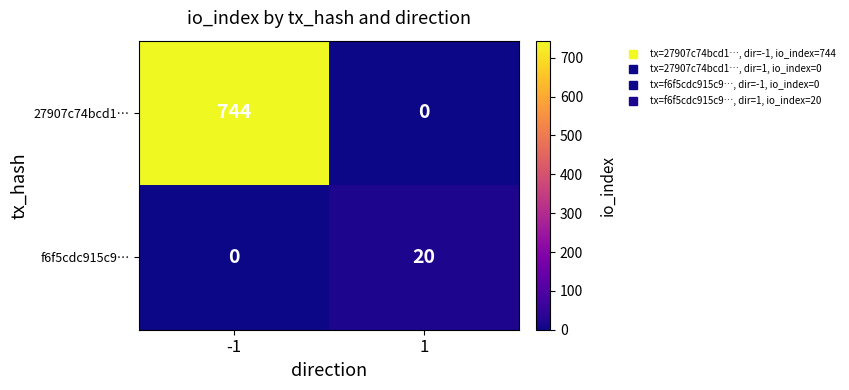

Which series has the largest total across all categories?

27907c74bcd1…